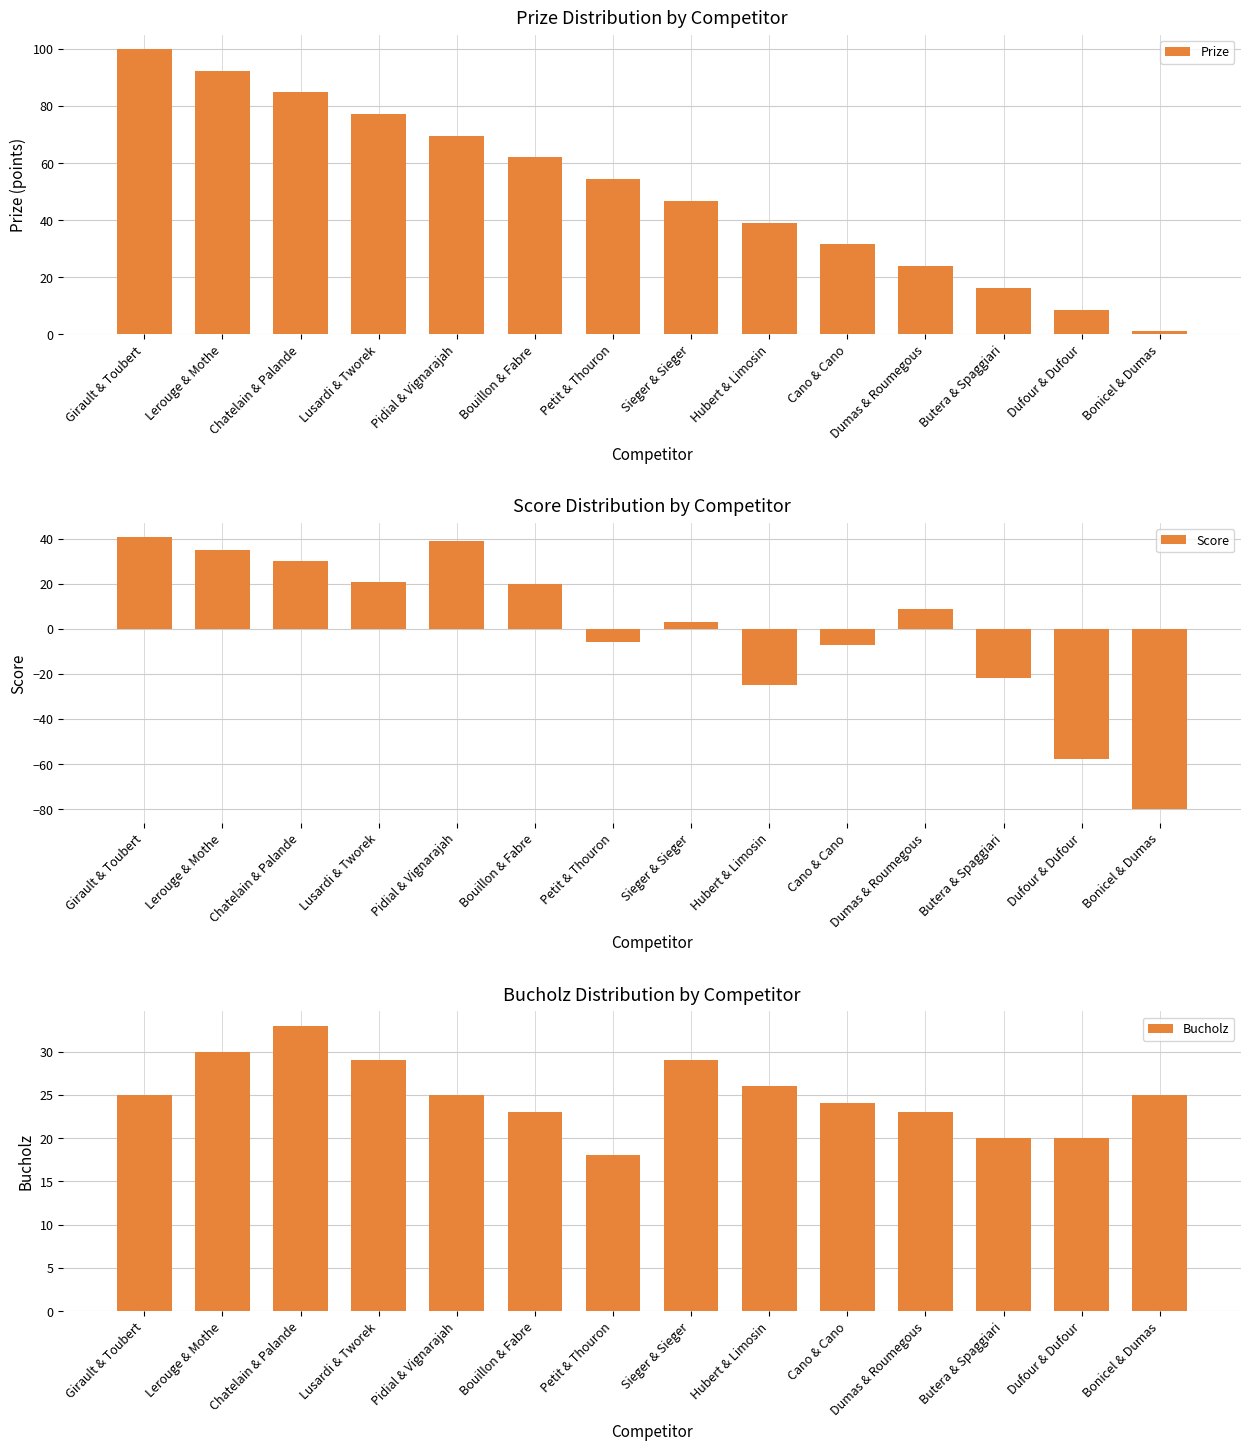

At which label does Bucholz first exceed 25?

Lerouge & Mothe